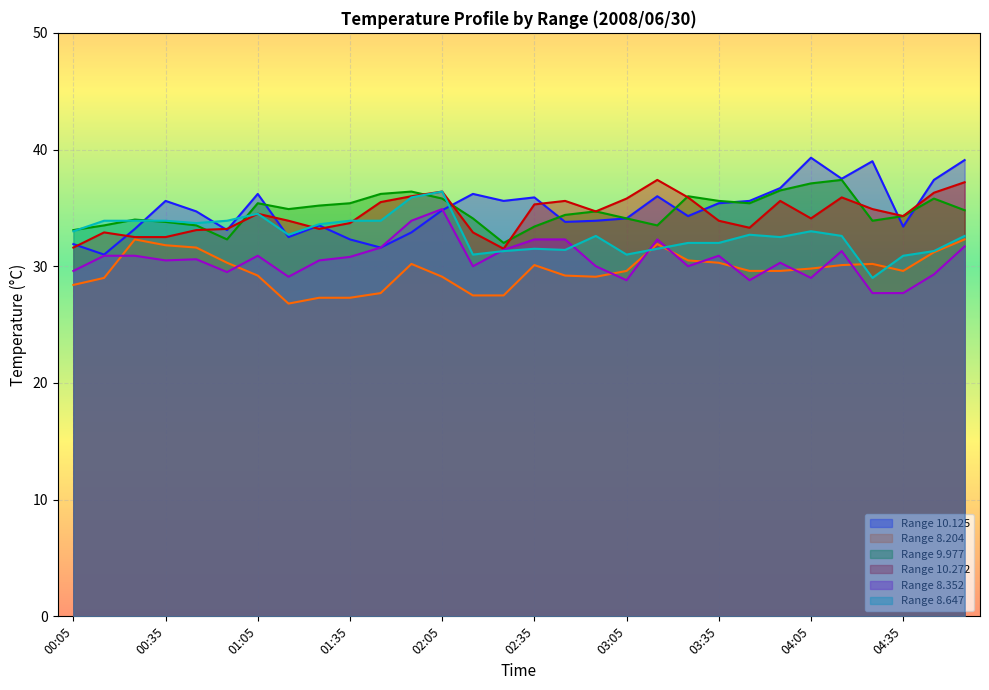

After their last crossing, which series has the higher values: 8.204 or 8.647?

8.647